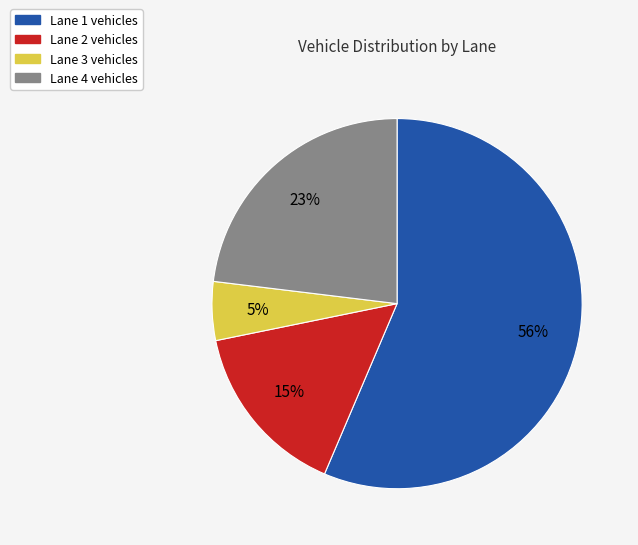

Do Lane 1 and Lane 4 together represent more than half of the pie?

Yes